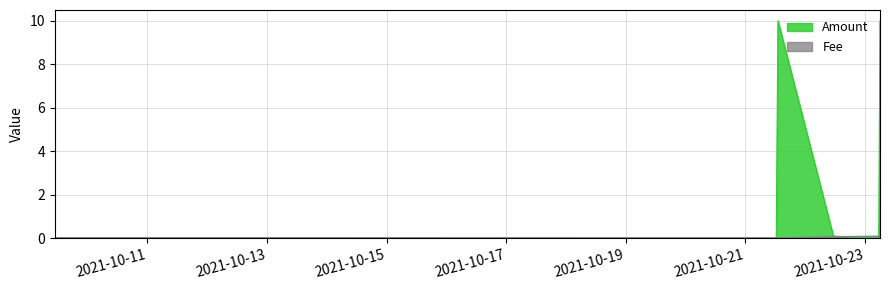

What is the value of the Amount point at the 3rd from the left?

10.0